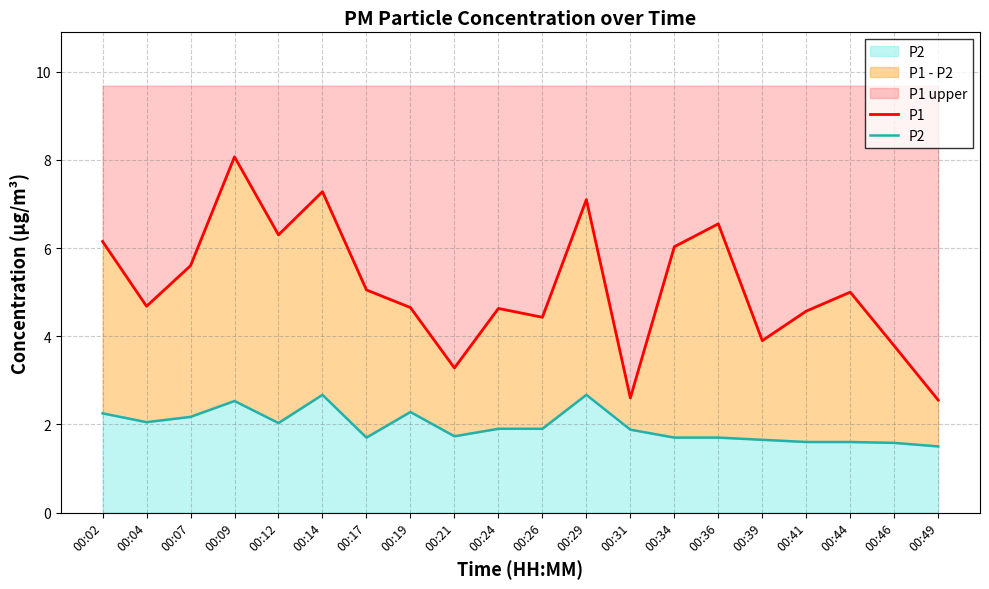

Reading left to right, list all the values displayed in this chart.

P1: 00:02=6.2	00:04=4.7	00:07=5.6	00:09=8.1	00:12=6.3	00:14=7.3	00:17=5.0	00:19=4.7	00:21=3.3	00:24=4.6	00:26=4.4	00:29=7.1	00:31=2.6	00:34=6.0	00:36=6.5	00:39=3.9	00:41=4.6	00:44=5.0	00:46=3.8	00:49=2.5
P2: 00:02=2.2	00:04=2.0	00:07=2.2	00:09=2.5	00:12=2.0	00:14=2.7	00:17=1.7	00:19=2.3	00:21=1.7	00:24=1.9	00:26=1.9	00:29=2.7	00:31=1.9	00:34=1.7	00:36=1.7	00:39=1.6	00:41=1.6	00:44=1.6	00:46=1.6	00:49=1.5